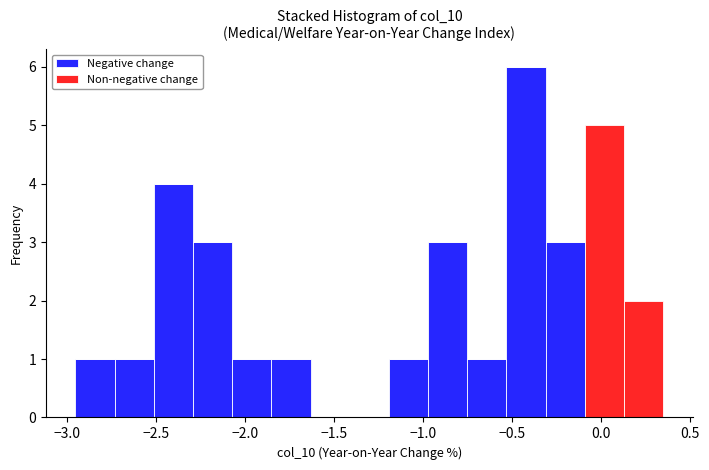

What is the total height of the stacked bar covering -2.07 to -1.85 on the x-axis? Neither the bar edges nor the heights are printed on the chart, so give them approximately, as read against the axes.

1